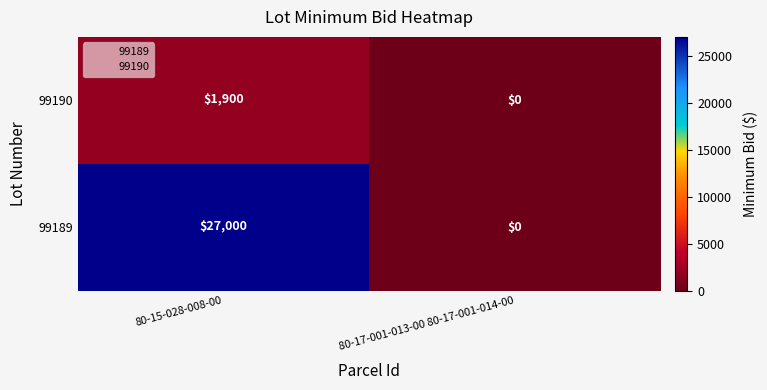

What is the sum of the 99189 values at 80-17-001-013-00 80-17-001-014-00 and 80-15-028-008-00?

27000